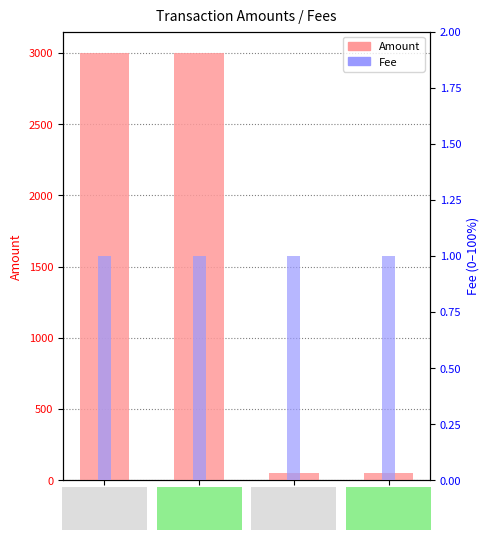

True or false: Amount has a value of 24 at Block
376929.

False